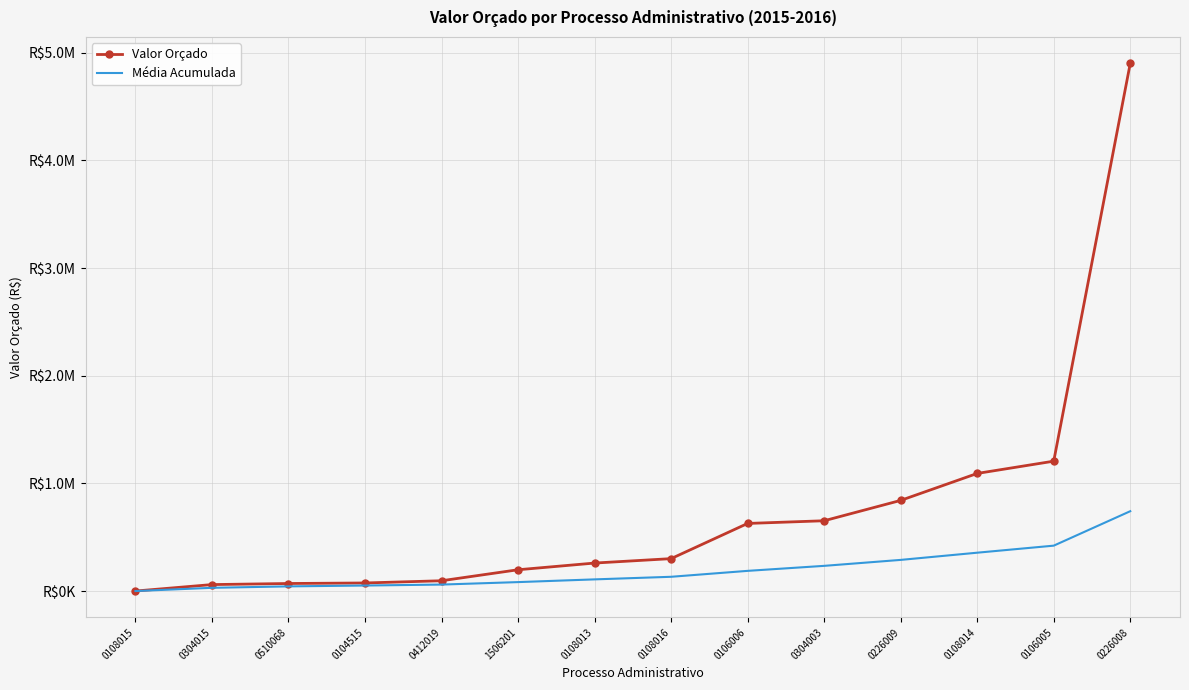

Between 0106006 and 0108014, which series saw the biggest shift?

Valor Orçado